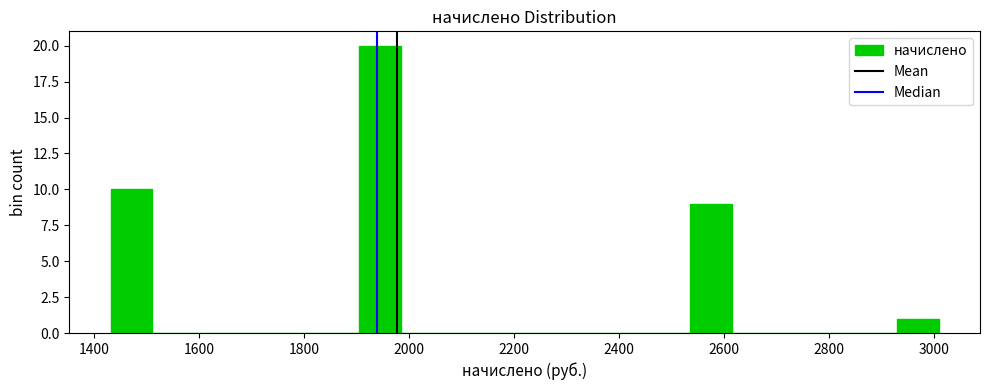

Read against the x-axis, roughly where is the centre of the tallest bar?

1940